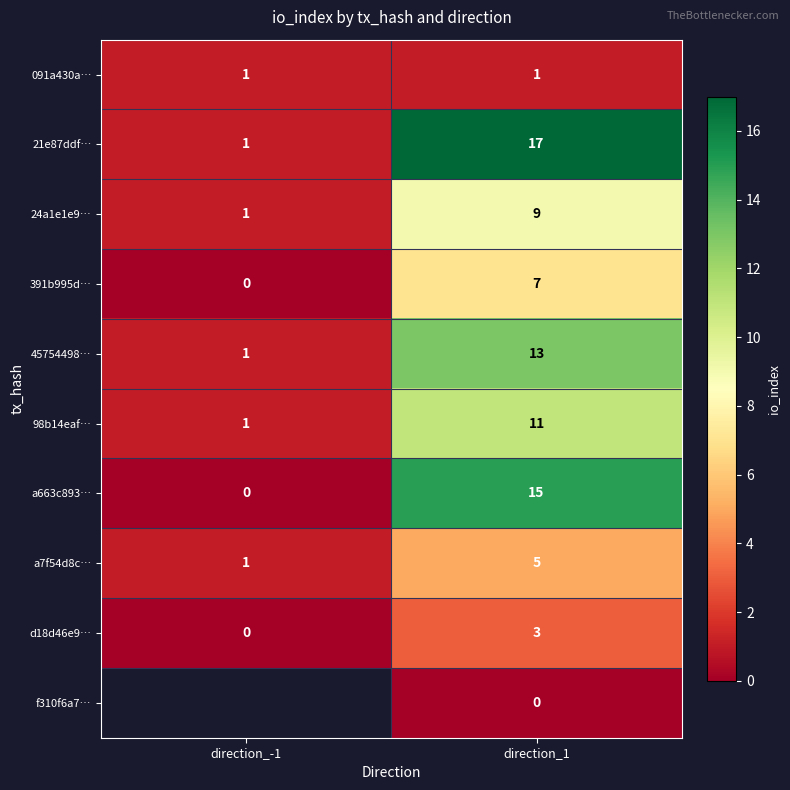

Is the value of a663c893… at direction_1 greater than the value of a7f54d8c… at direction_-1?

Yes